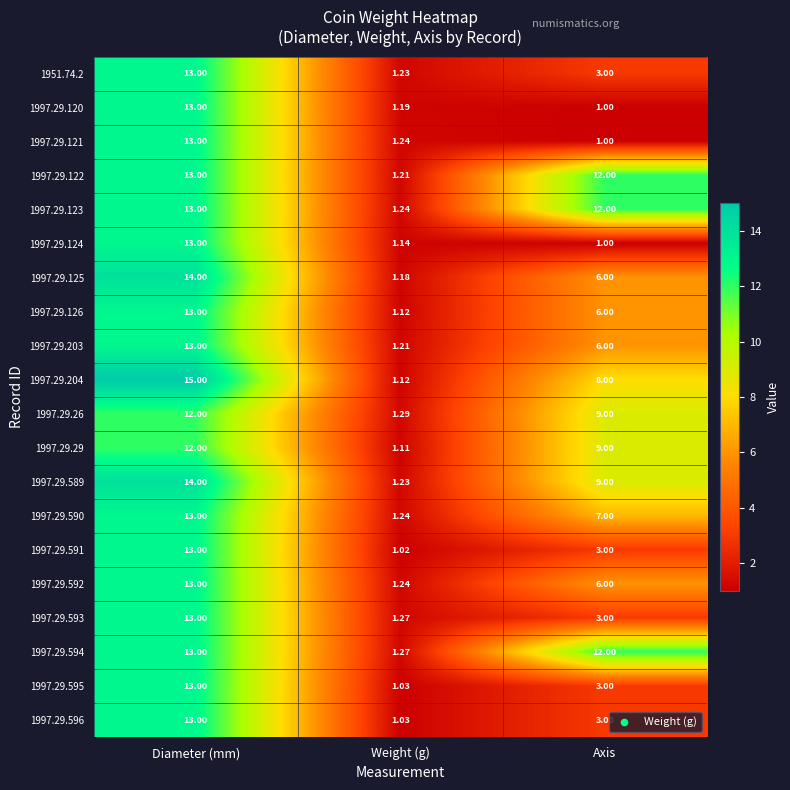

Which series has the largest range (max minus min)?

1997.29.204